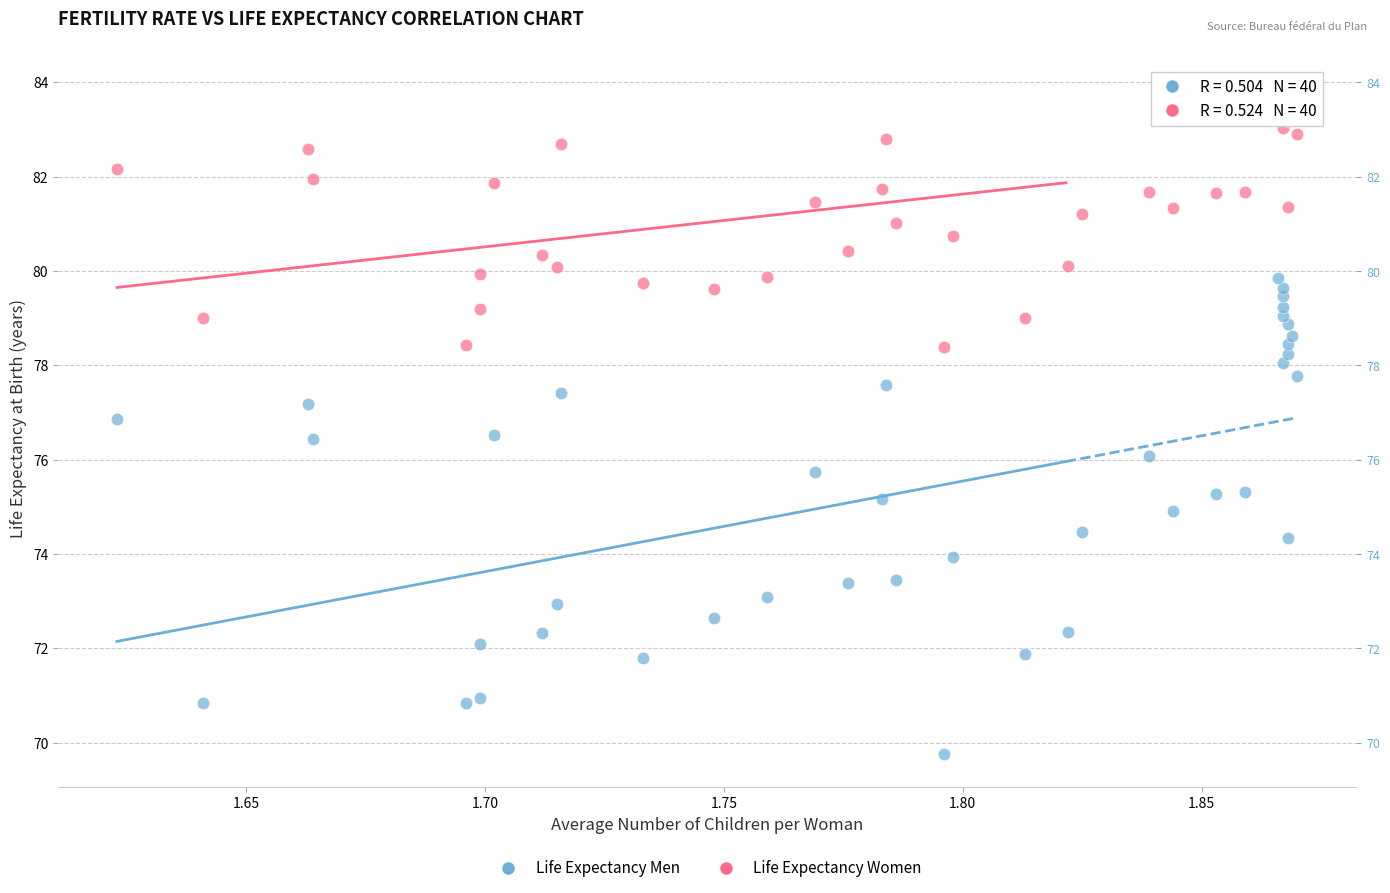

Which series has the widest spread of Y values?

Life Expectancy Men